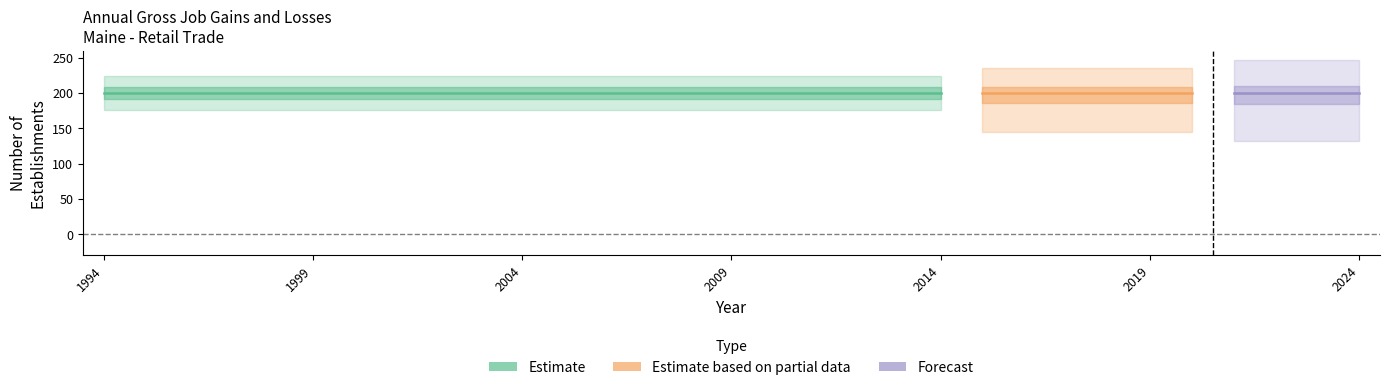

At which label does Contracting Establishments reach its peak?

1994